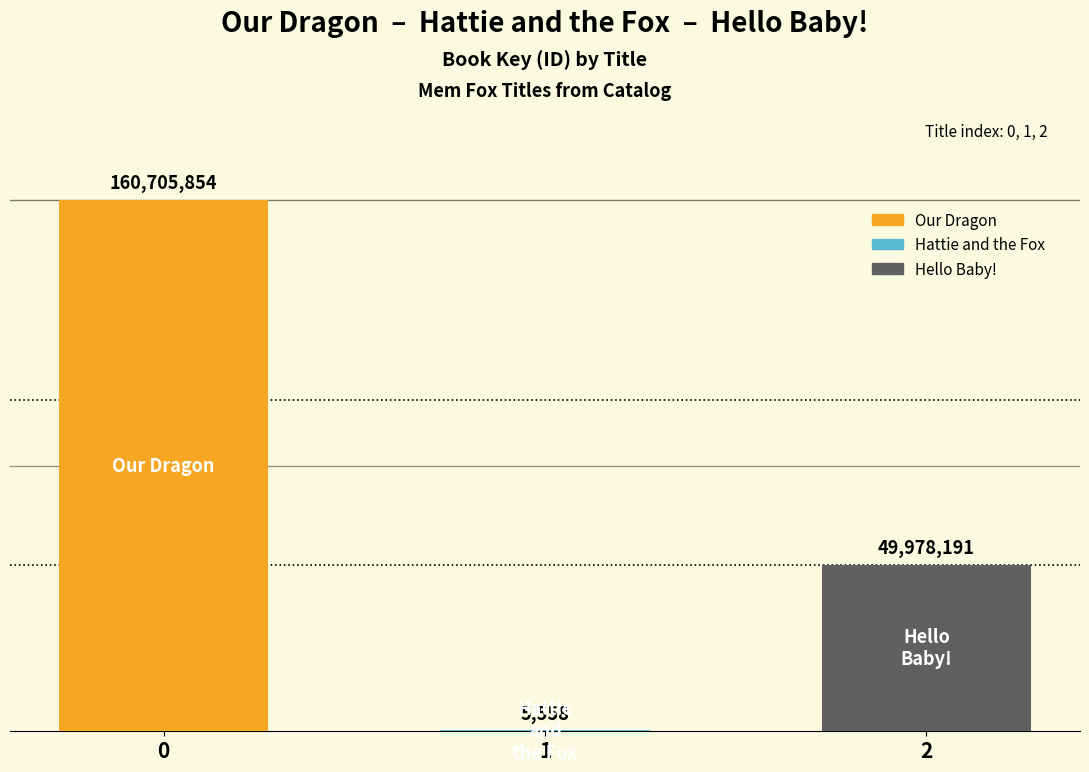

At which label is the value closest to 80355706?

2